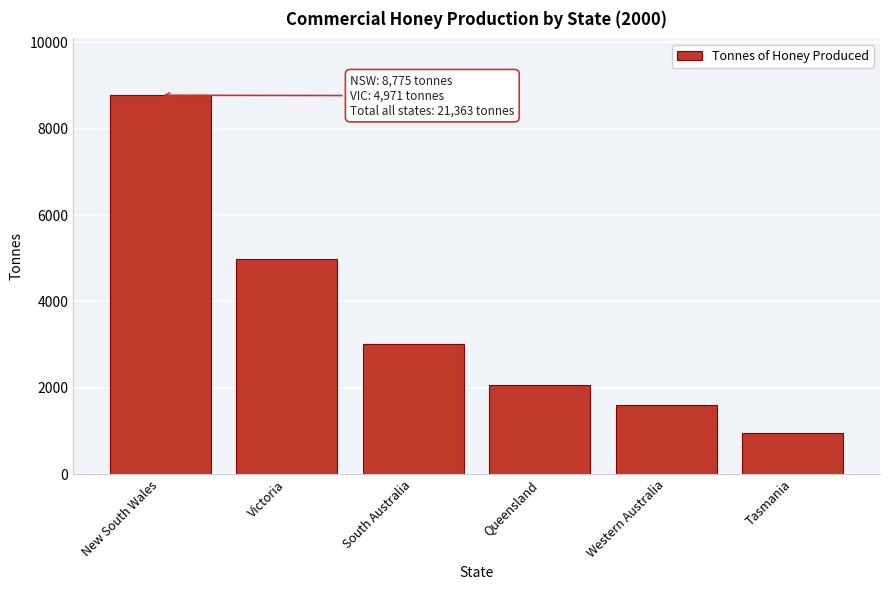

Reading left to right, transcribe all the data shown in this chart.

8775	4971	3008	2069	1596	944